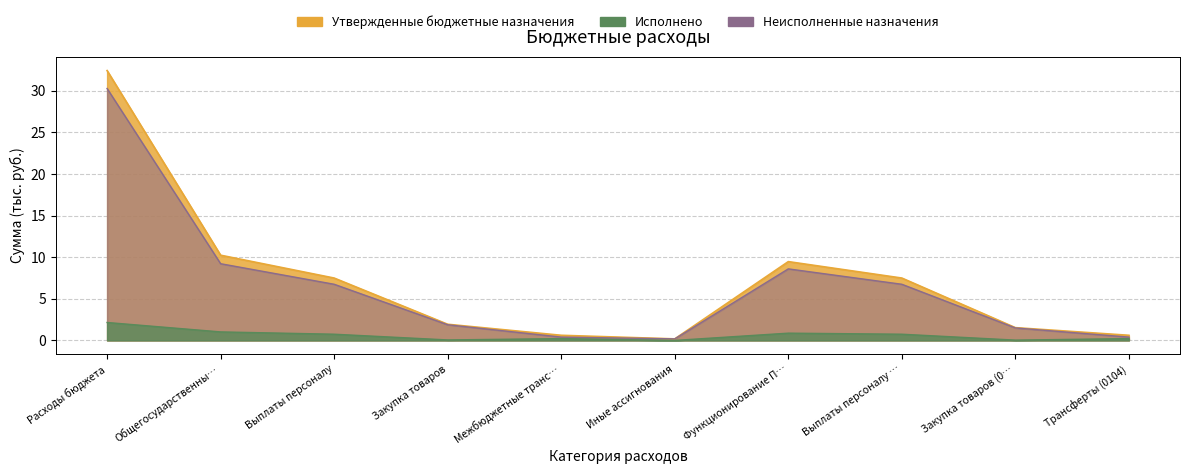

True or false: Исполнено has more than 2 interior local peaks.

False